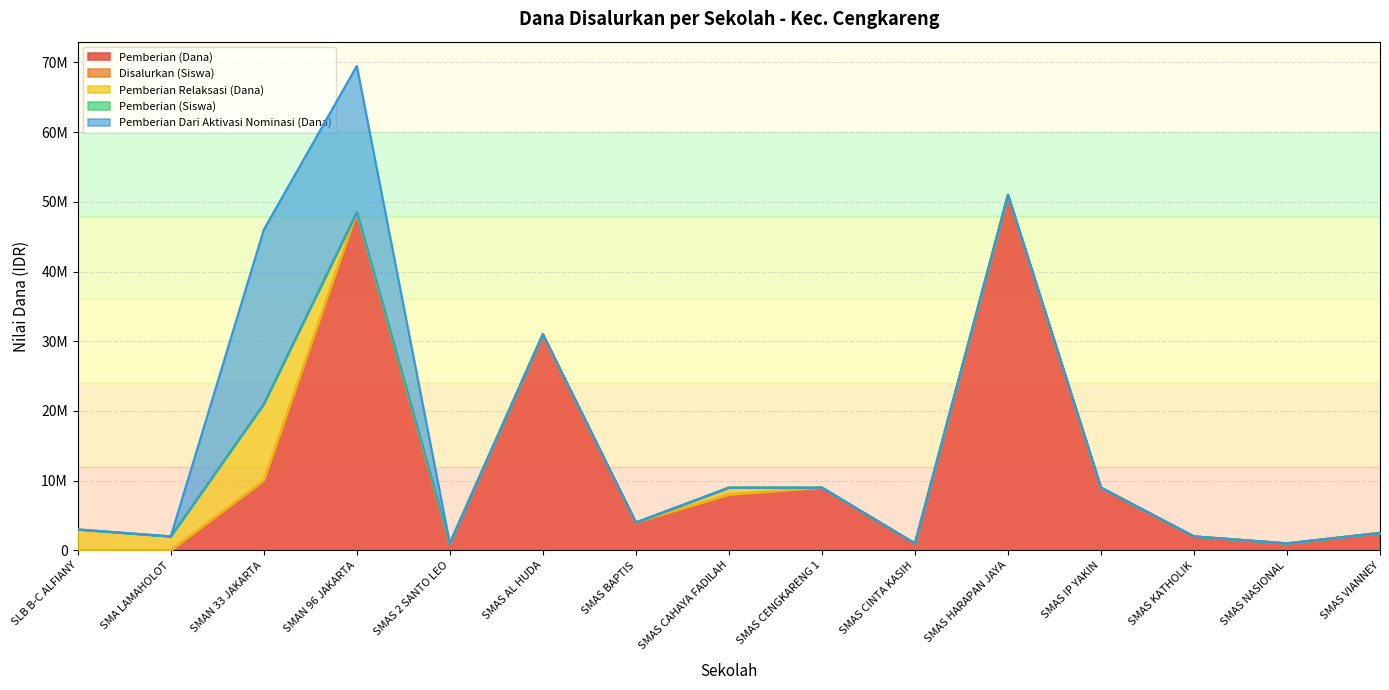

What is the sum of the Pemberian (Siswa) values at SMAS NASIONAL and SMAS HARAPAN JAYA?

52000071